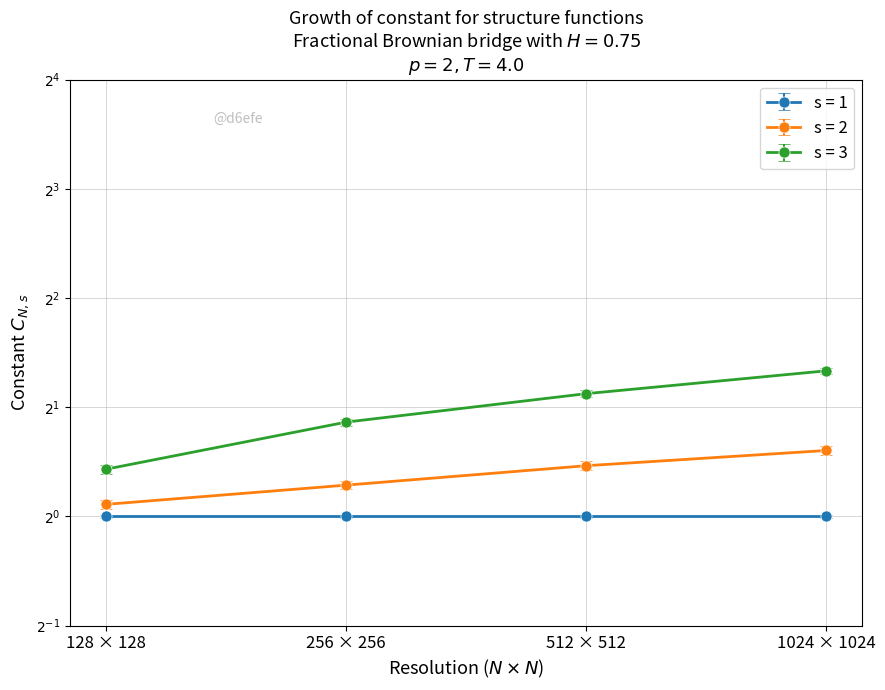

Count the s = 3 values in the range 1 to 2.

2